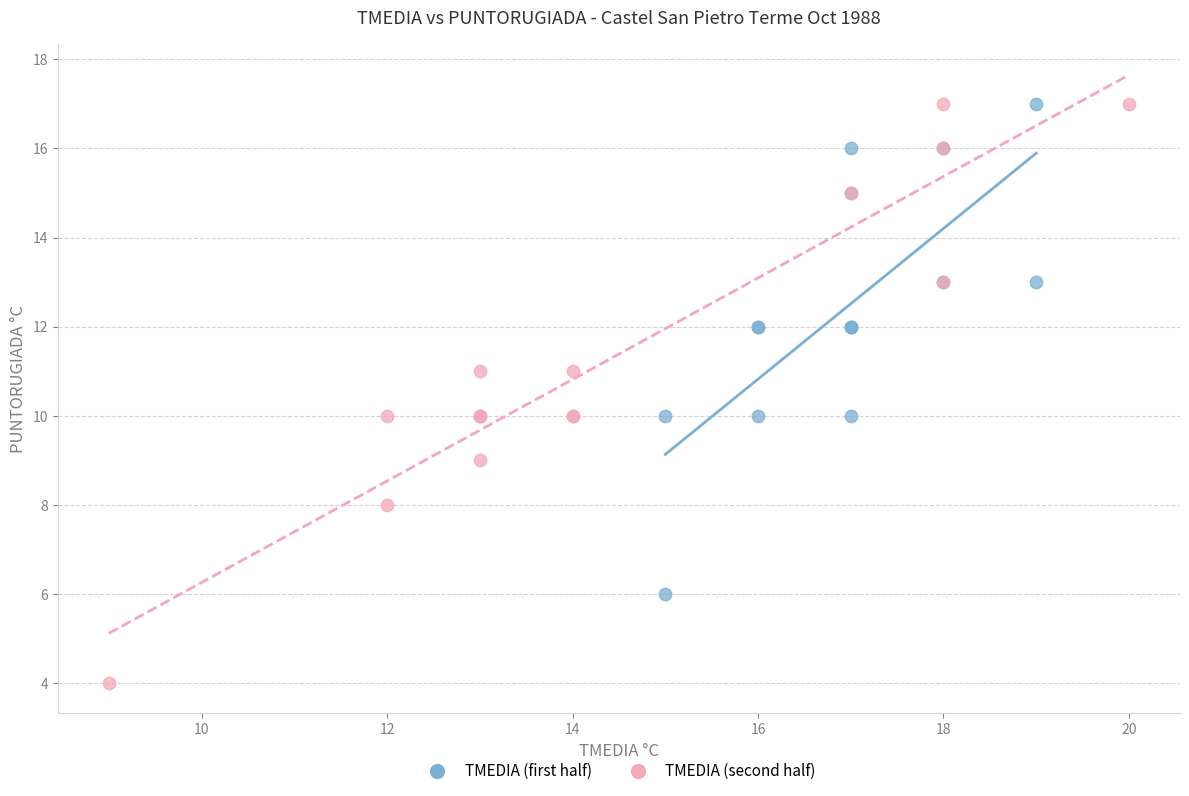

Which series contains the lowest Y value?

TMEDIA (second half)